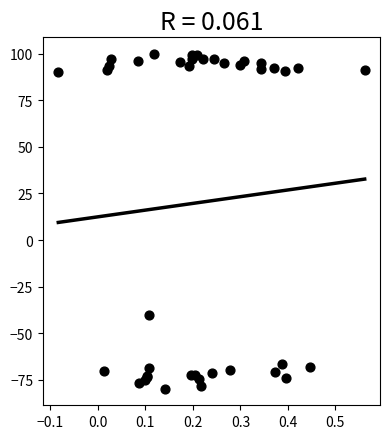

What Y value in the scatter plot is closest to 10?

-40.4